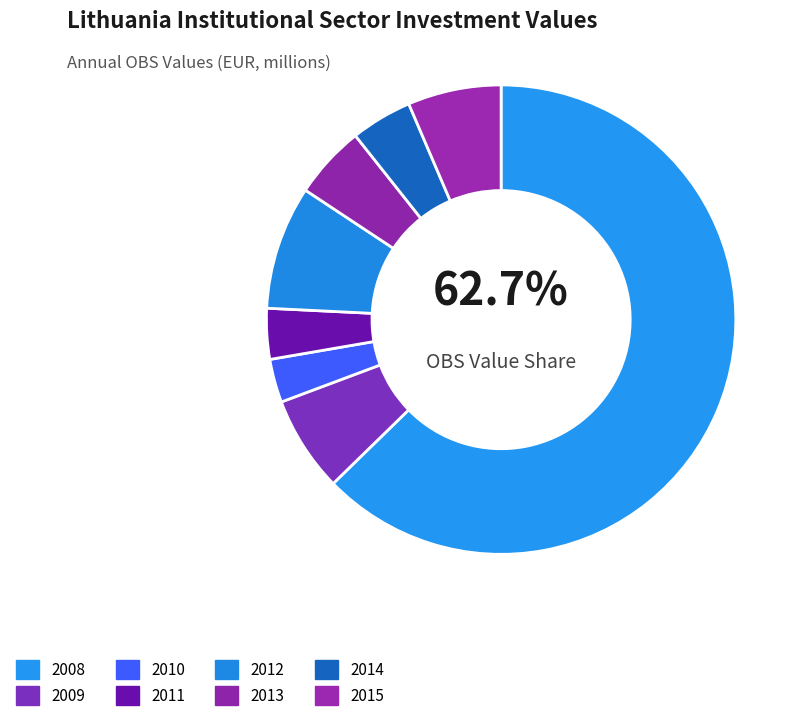

How many segments does this pie chart have?

8